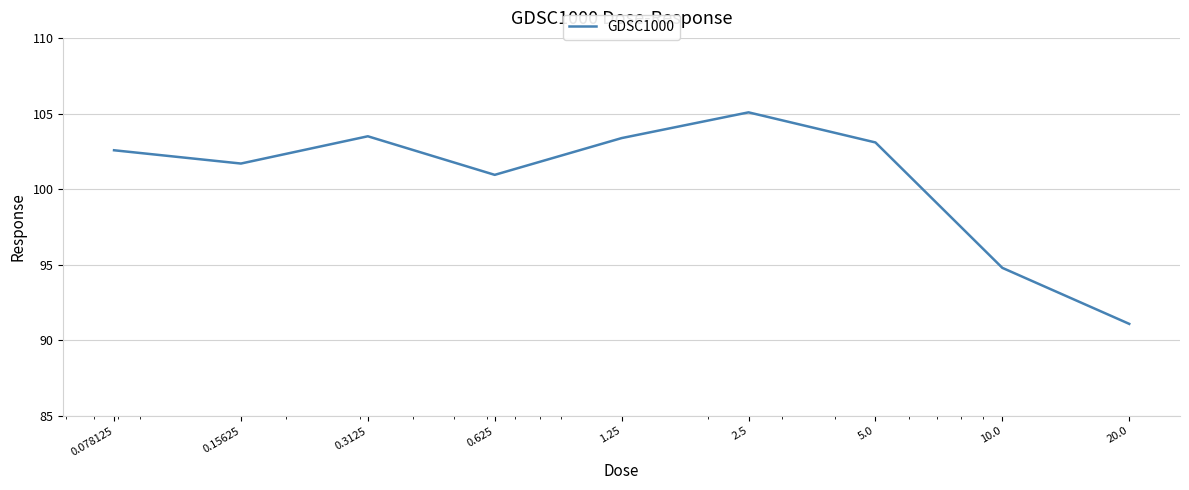

True or false: the data has more than 1 interior local peaks.

True